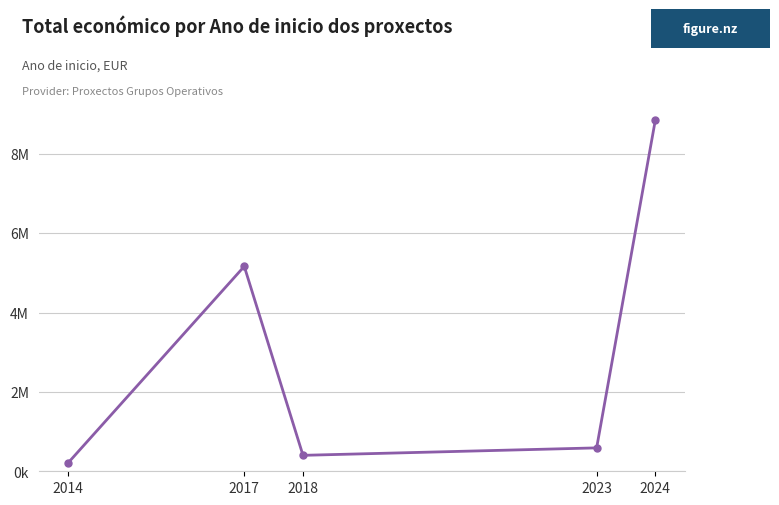

Is this an area chart (filled region under the line)?

No